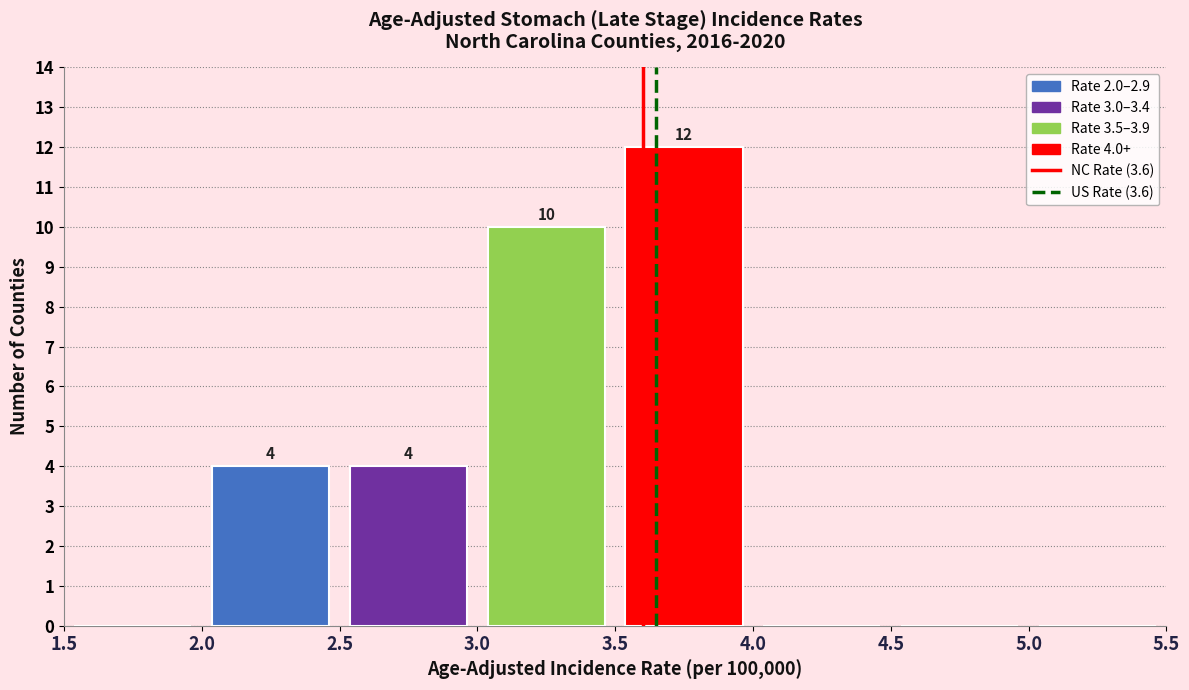

Over which range of the x-axis is the bar tallest?

3.5 to 4.0